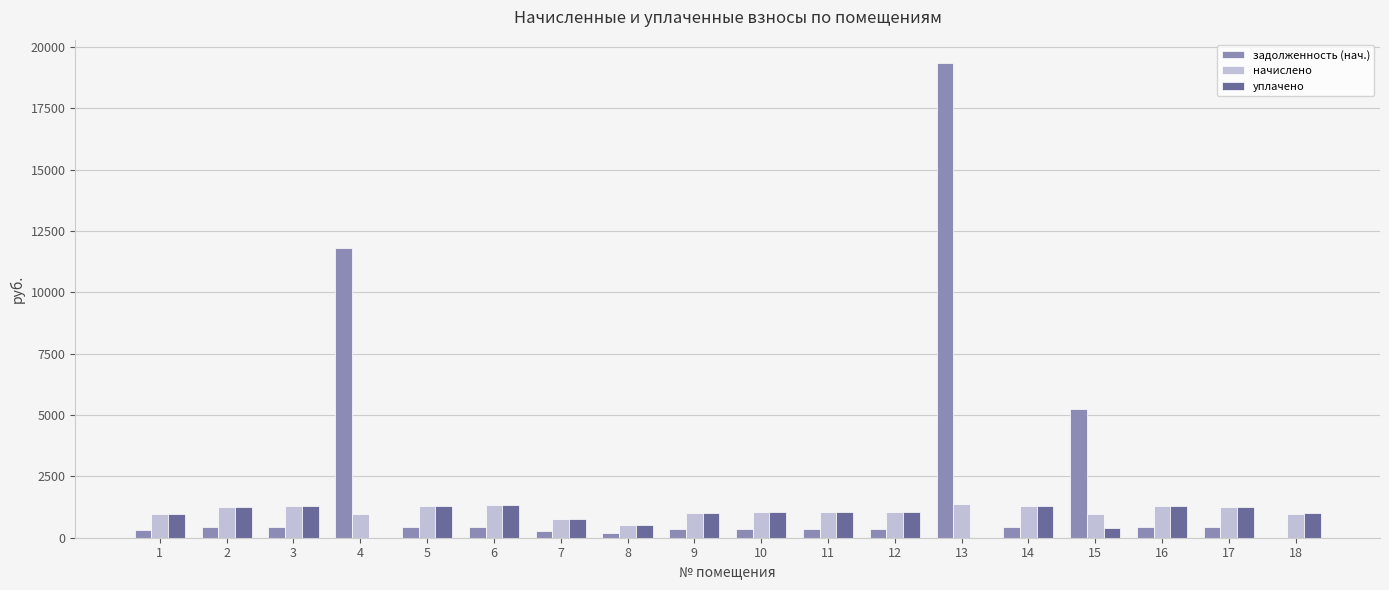

What is the greatest value displayed?

19333.4